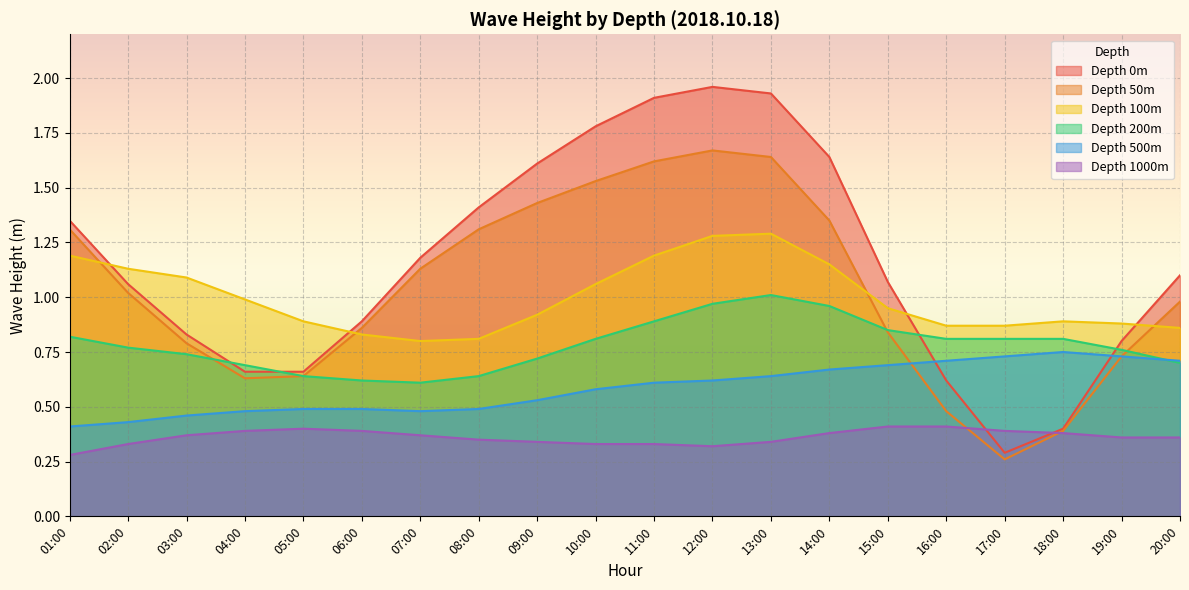

What is the label of the 19th point from the right?

02:00